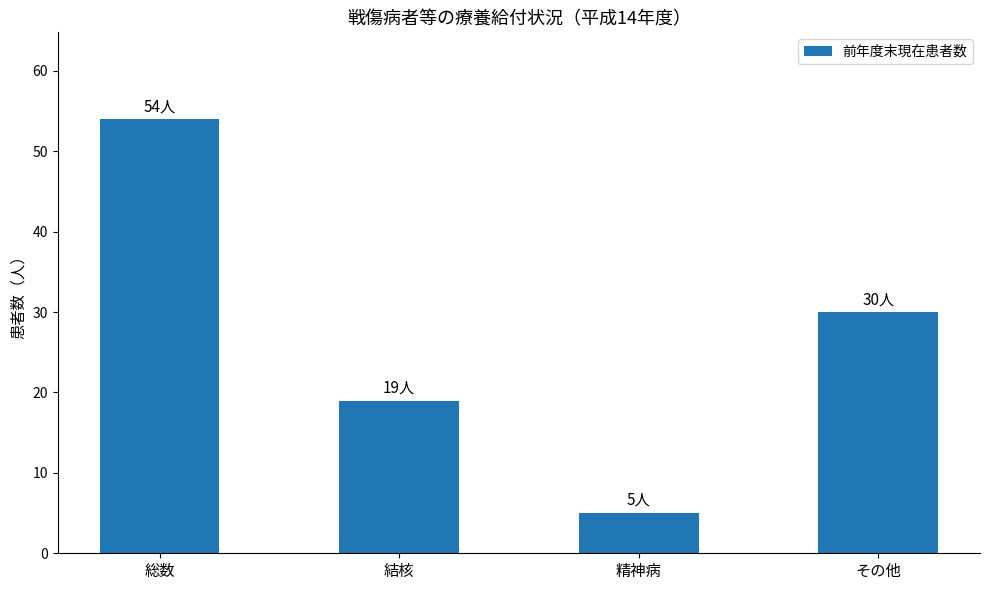

Where does the data first go above 30?

総数